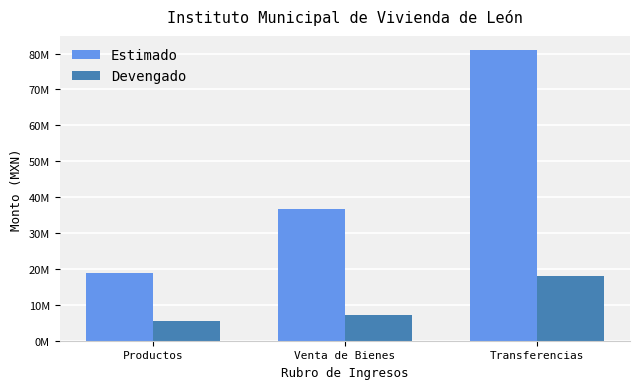

Where is Devengado nearest to the value 11876190?

Venta de Bienes